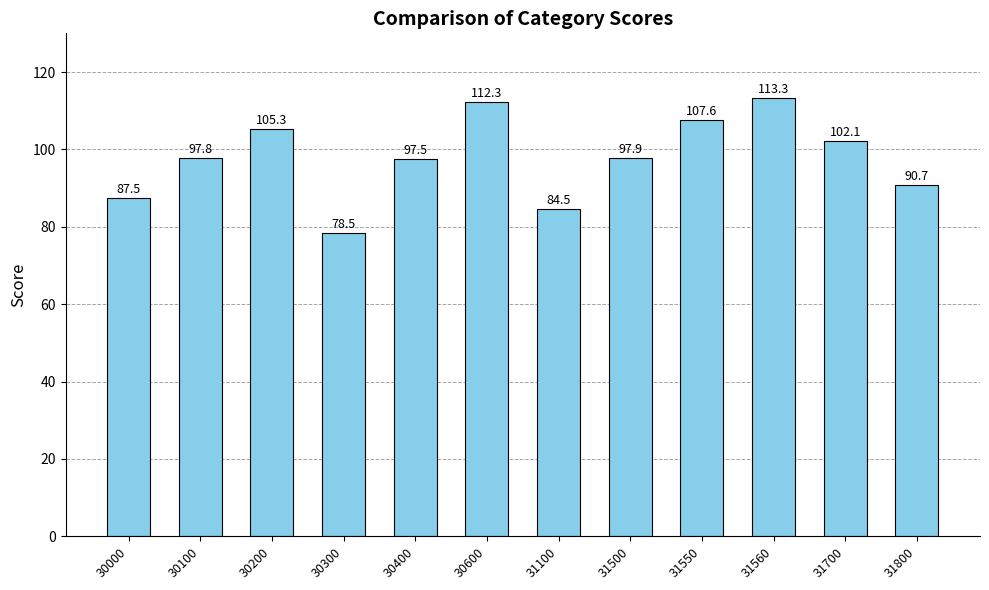

What is the sum of the values at 30400 and 31500?

195.4